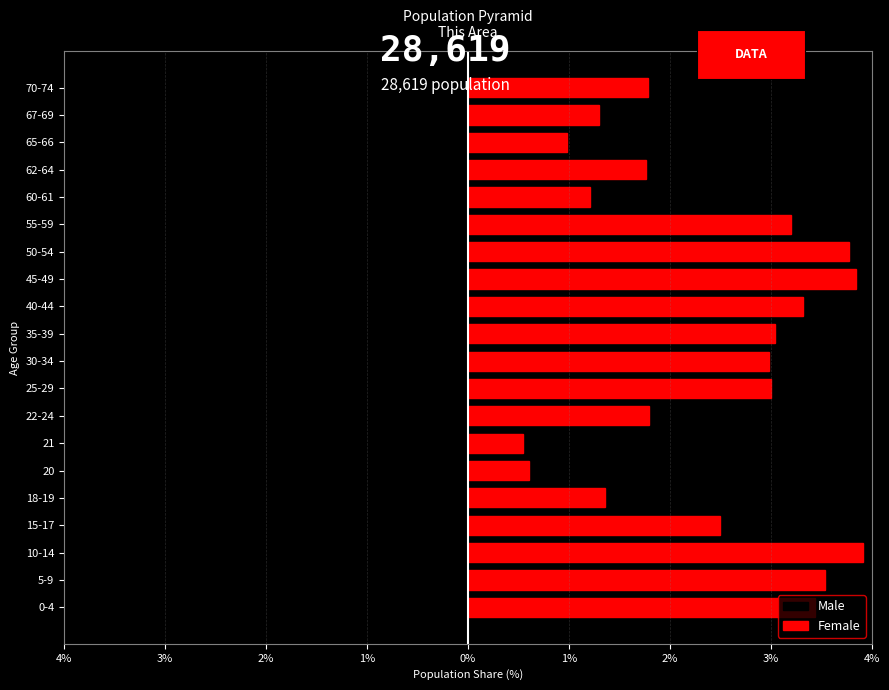

Reading right to left, extract all data points from this chart.

Male: -1.7	-1.3	-1.0	-1.7	-1.2	-3.1	-3.7	-3.7	-3.2	-2.9	-2.9	-2.9	-1.7	-0.5	-0.6	-1.3	-2.4	-3.8	-3.4	-3.3
Female: 1.8	1.3	1.0	1.8	1.2	3.2	3.8	3.8	3.3	3.0	3.0	3.0	1.8	0.5	0.6	1.4	2.5	3.9	3.5	3.4